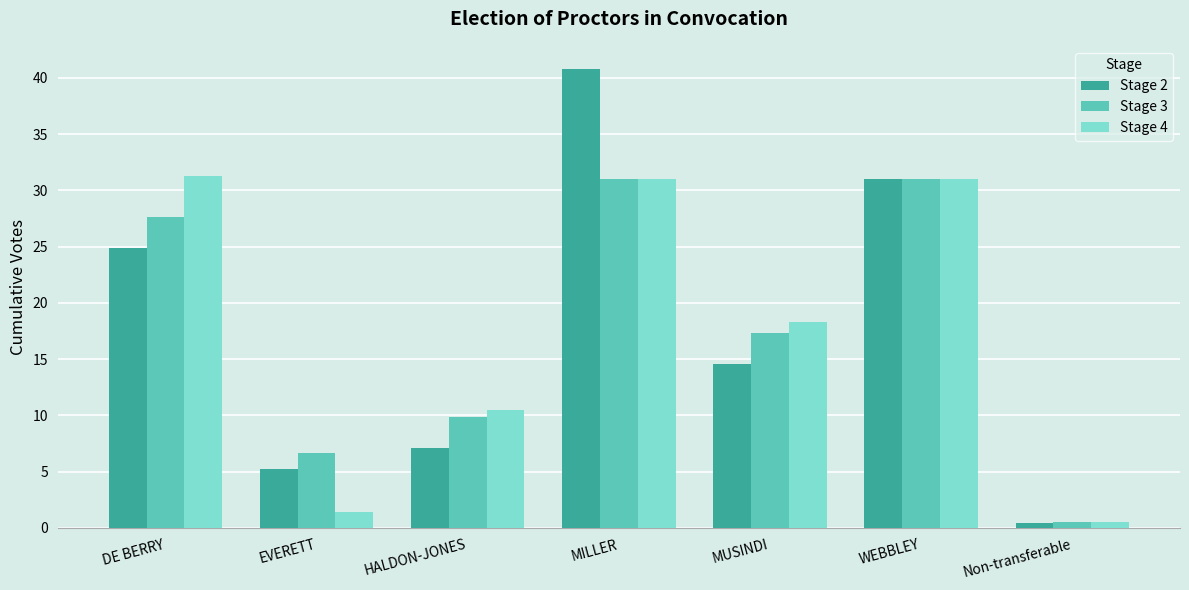

Reading left to right, list all the values displayed in this chart.

Stage 2: DE BERRY=24.9	EVERETT=5.2	HALDON-JONES=7.1	MILLER=40.8	MUSINDI=14.6	WEBBLEY=31.0	Non-transferable=0.4
Stage 3: DE BERRY=27.6	EVERETT=6.6	HALDON-JONES=9.9	MILLER=31.0	MUSINDI=17.3	WEBBLEY=31.0	Non-transferable=0.6
Stage 4: DE BERRY=31.2	EVERETT=1.4	HALDON-JONES=10.5	MILLER=31.0	MUSINDI=18.3	WEBBLEY=31.0	Non-transferable=0.6